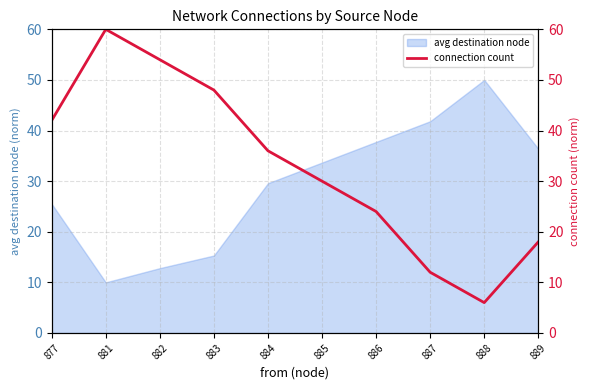

Does the chart have visible grid lines?

Yes